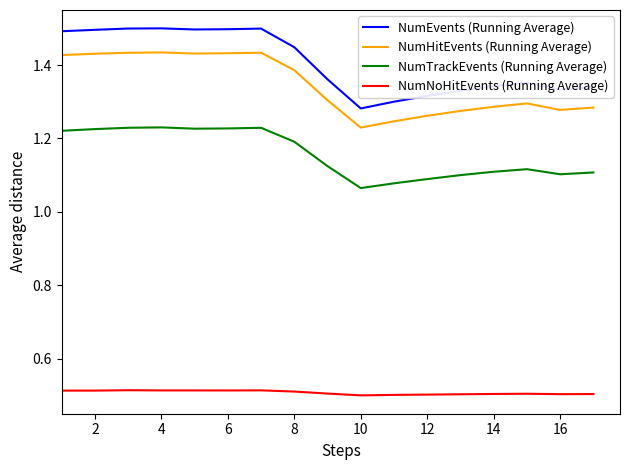

Which series has the widest spread of values?

NumEvents (Running Average)